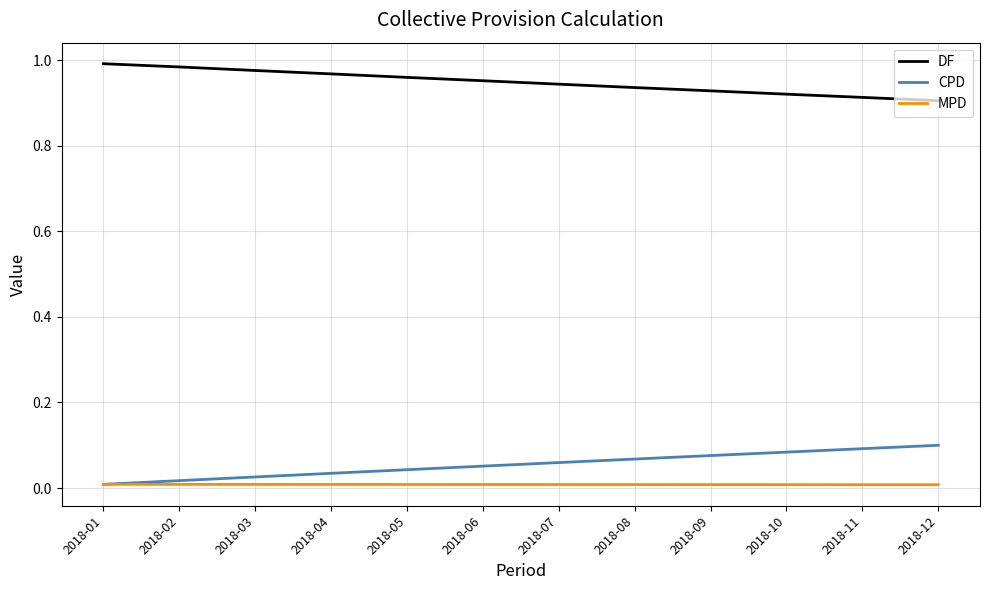

Is the value of DF at 2018-02 greater than the value of CPD at 2018-03?

Yes